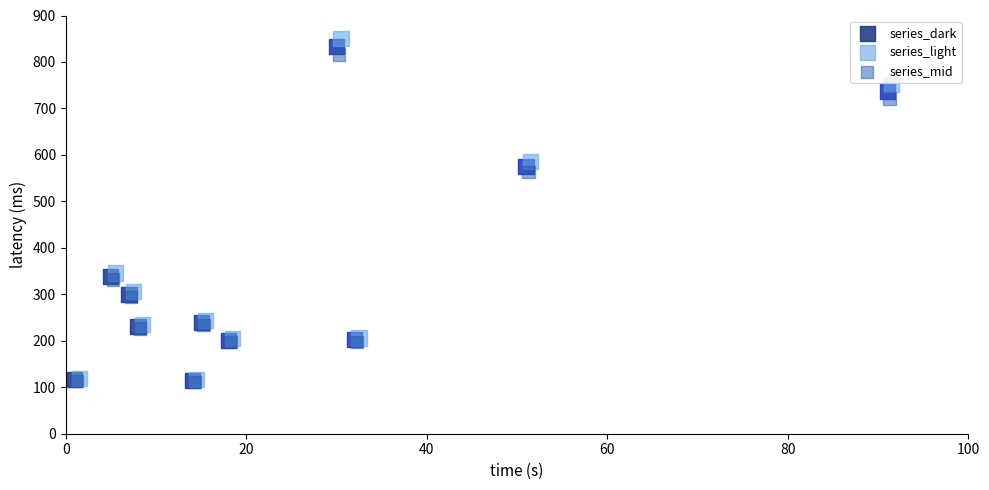

Which series has the largest Y range (max minus min)?

series_light